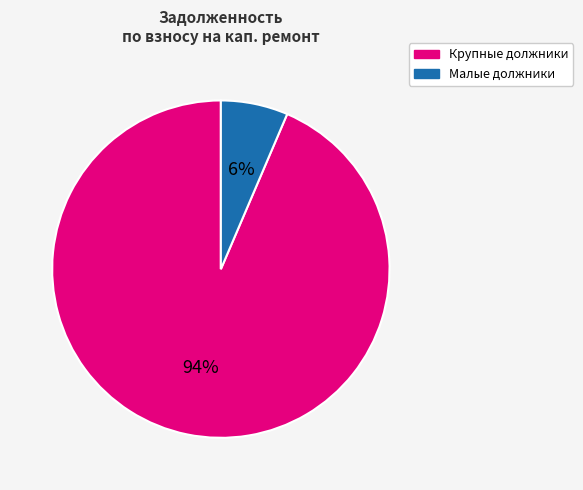

What is the smallest slice in the pie chart?

Малые должники